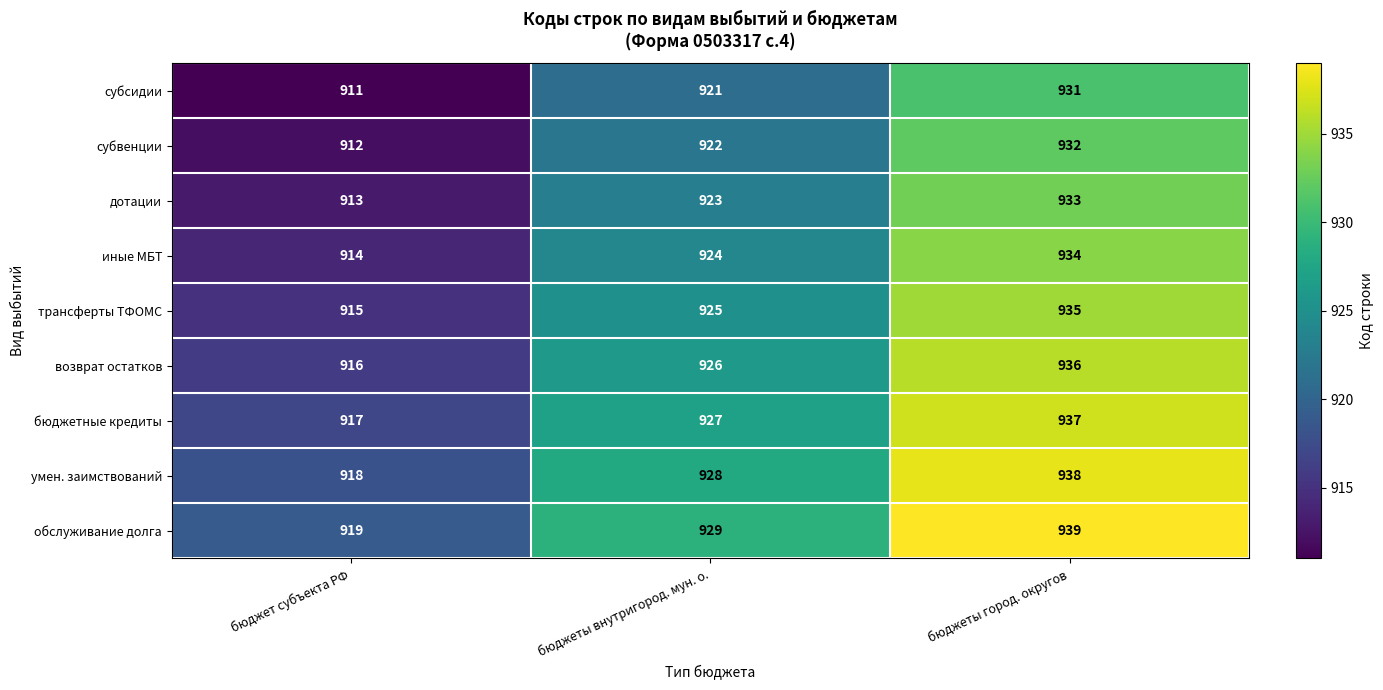

What is the spread (max minus min) of values at бюджеты город. округов?

8